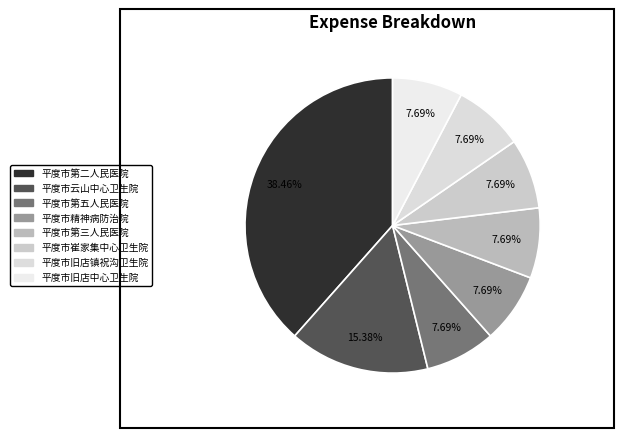

Is there a majority slice in this chart?

No